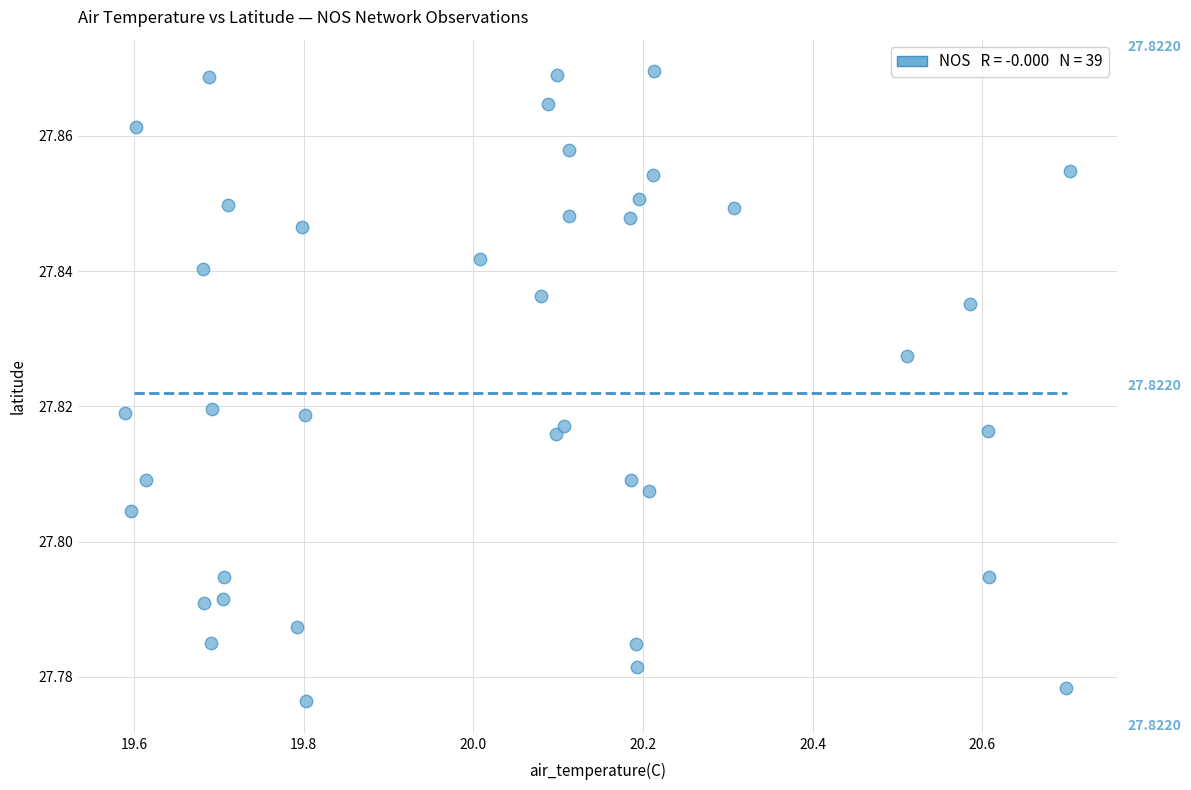

What is the range of X values (max minus min)?

1.1